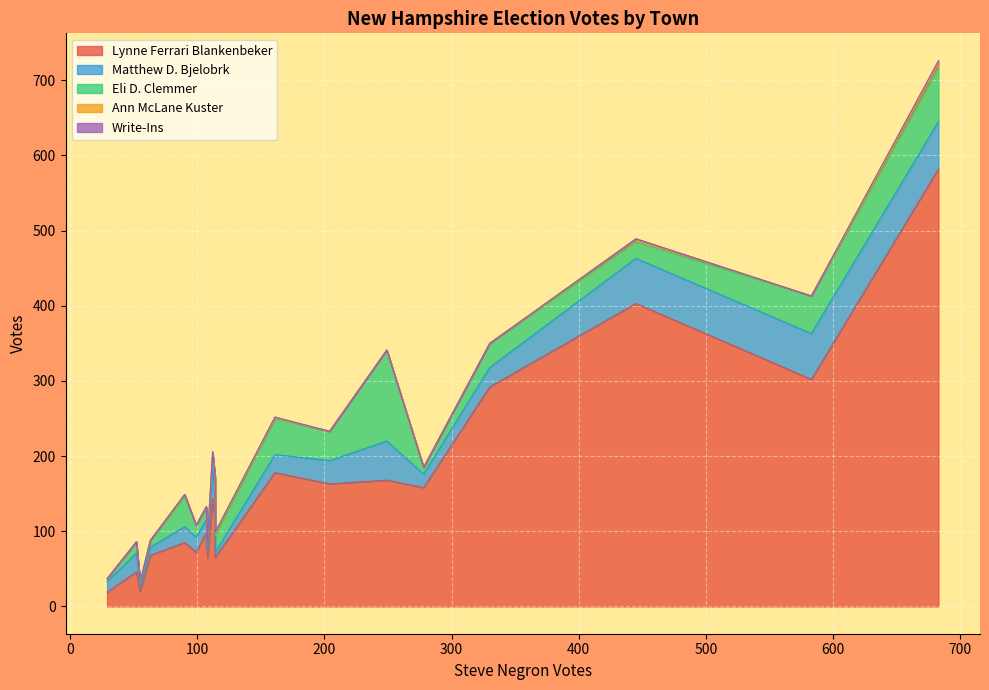

What is the total value across all series at Allenstown?

233